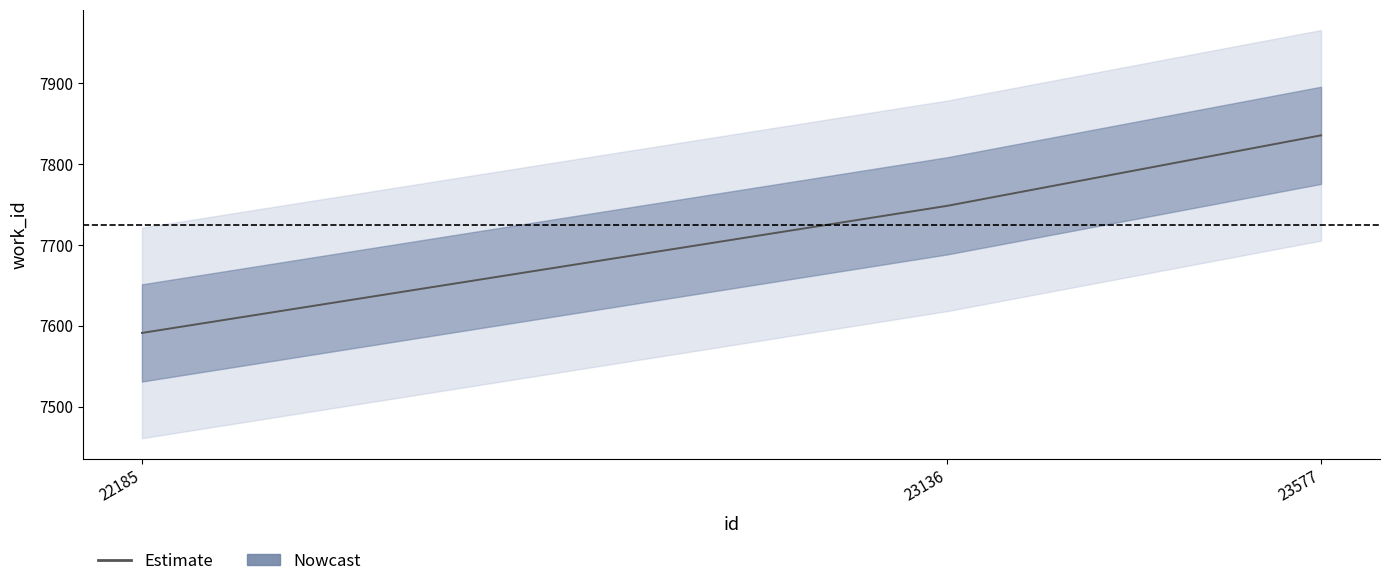

What is the difference between the values at 23136 and 22185?

157